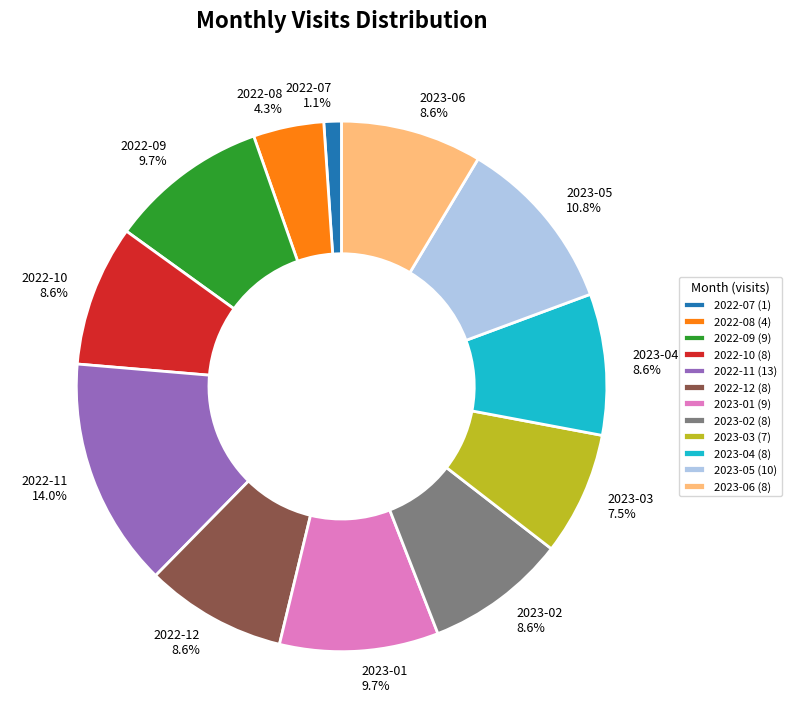

Is it true that 2023-02 is 9% of the pie?

True